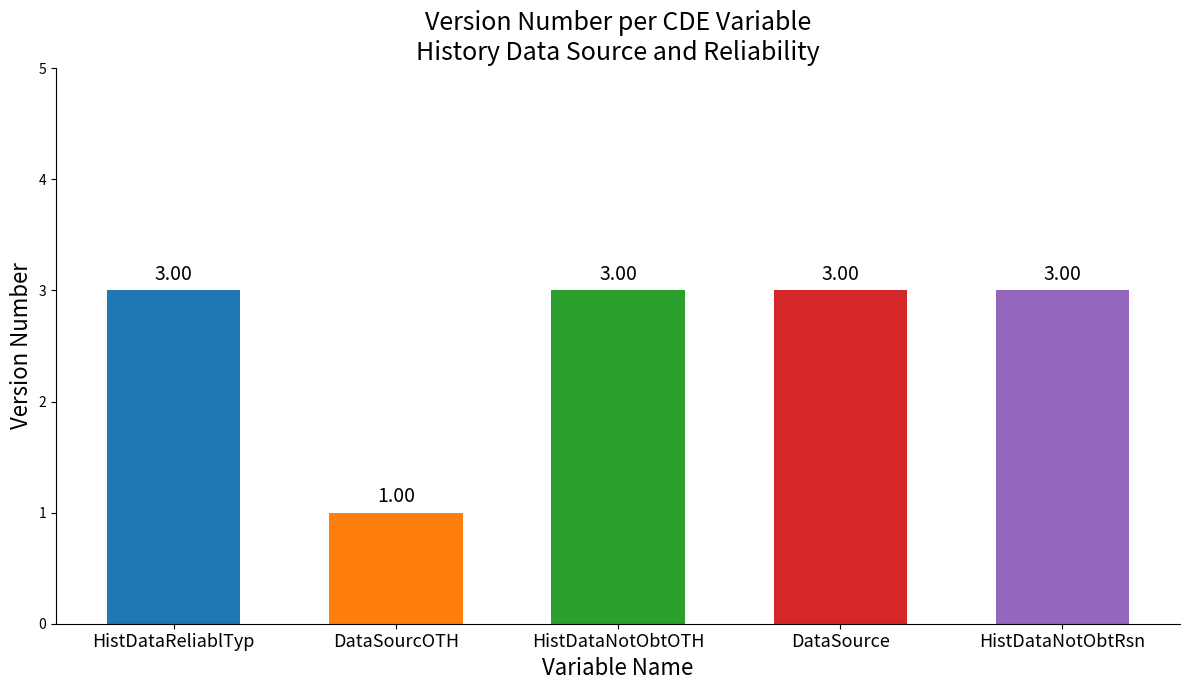

What is the sum of the values at HistDataReliablTyp and DataSourcOTH?

4